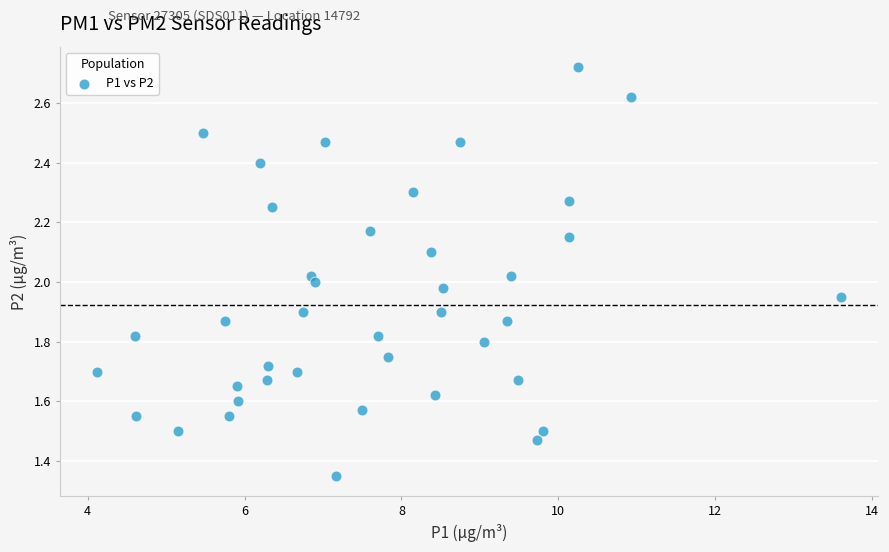

What is the range of X values (max minus min)?

9.5